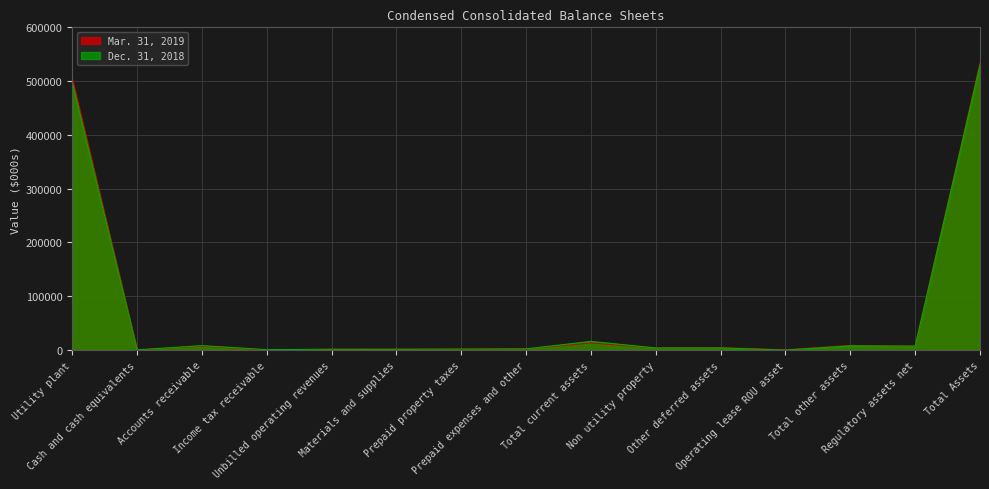

How many values in the Mar. 31, 2019 series are below 3831?

7